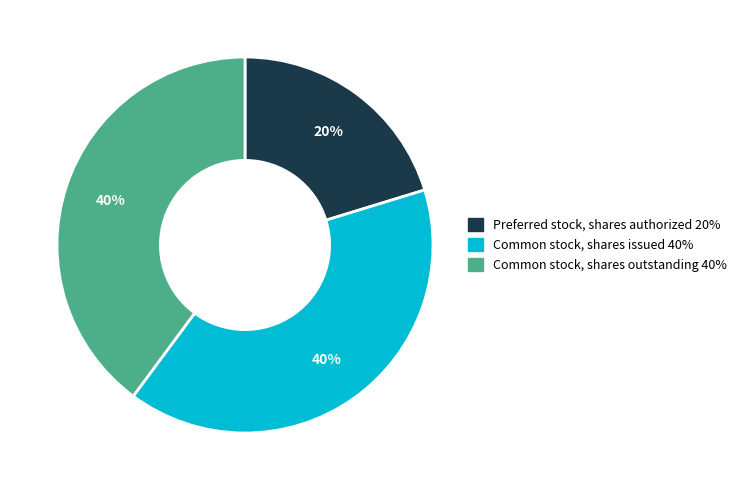

Approximately how many times larger is the value at Common stock, shares outstanding compared to Common stock, shares issued?

1.0